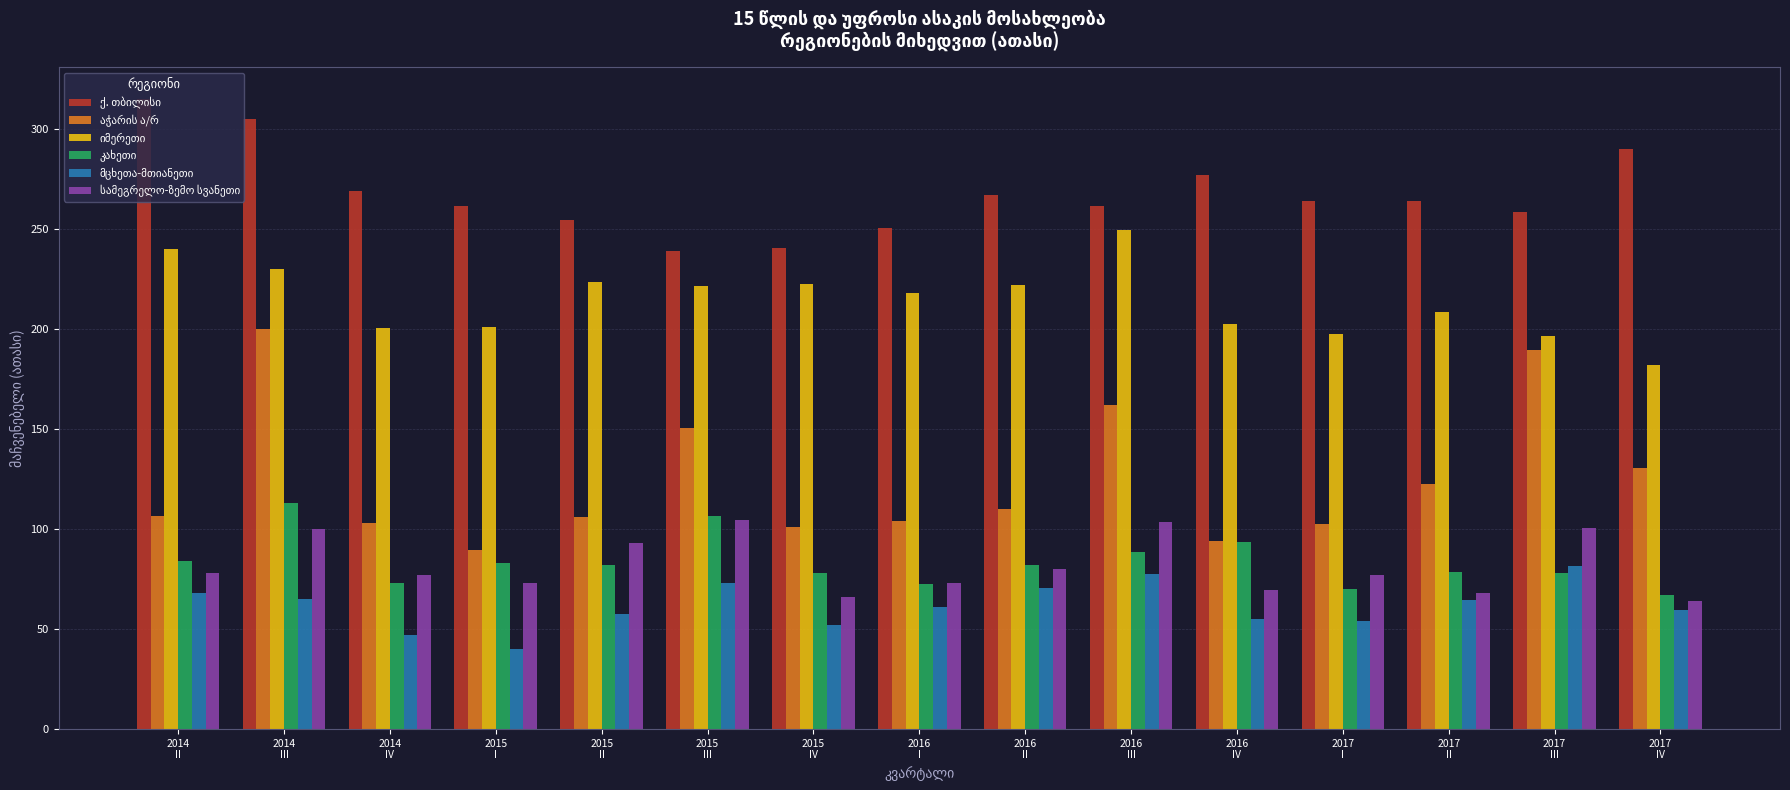

What is the minimum value shown in the chart?

39.9